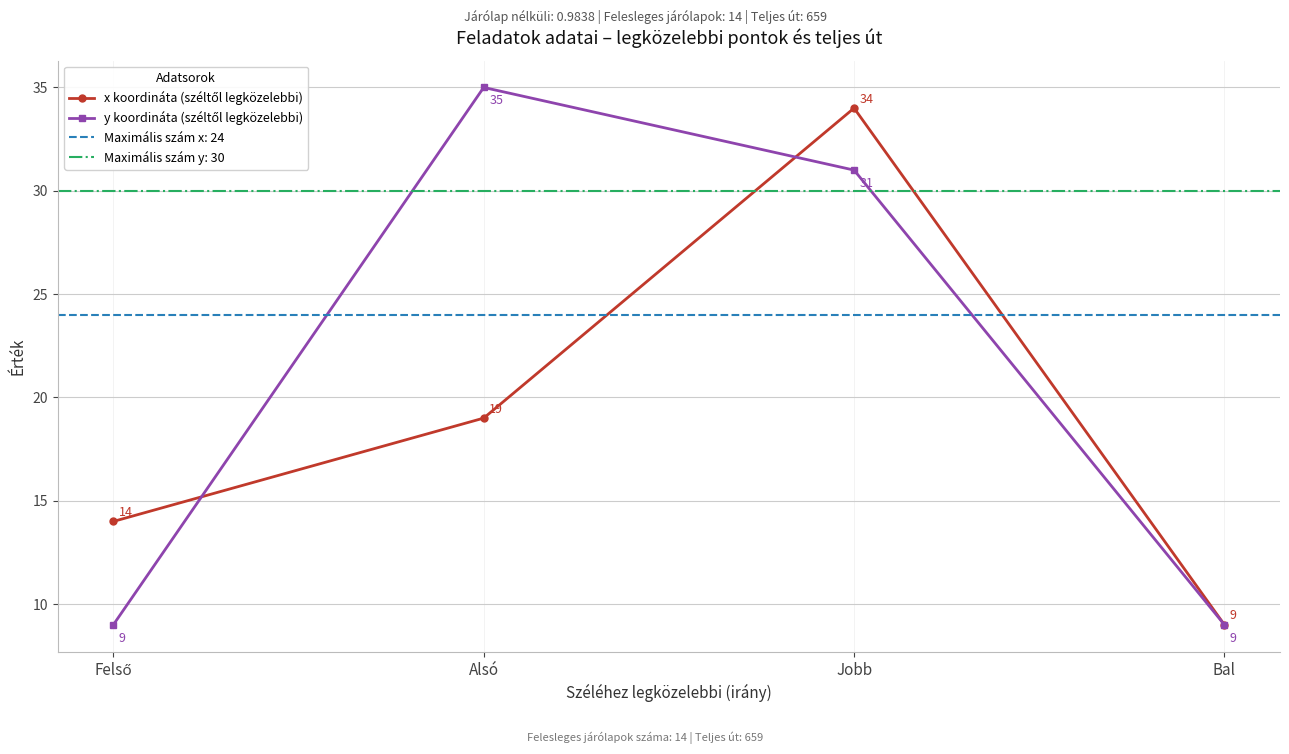

What are all the series names shown in the legend?

x koordináta (széltől legközelebbi), y koordináta (széltől legközelebbi)